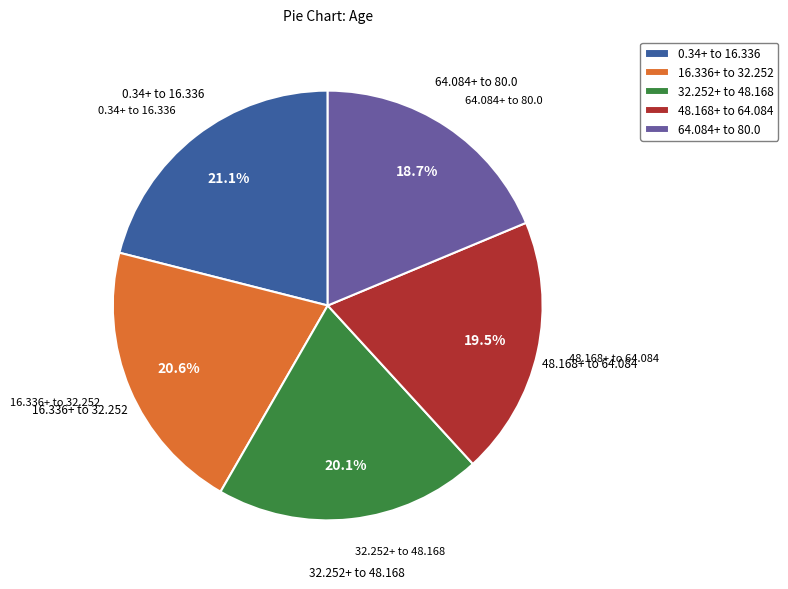

How many slices are in this pie chart?

5